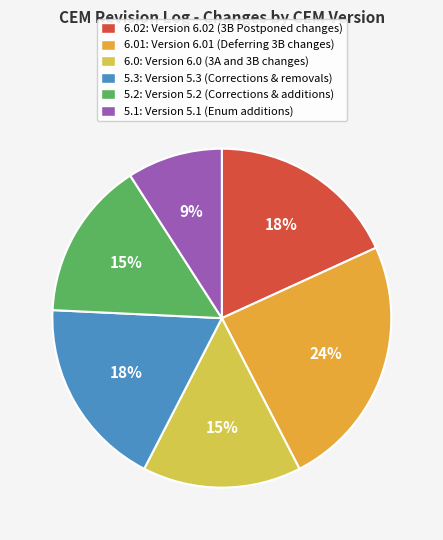

To the nearest percent, what is the difference between the largest and smallest slice percentages?

15%